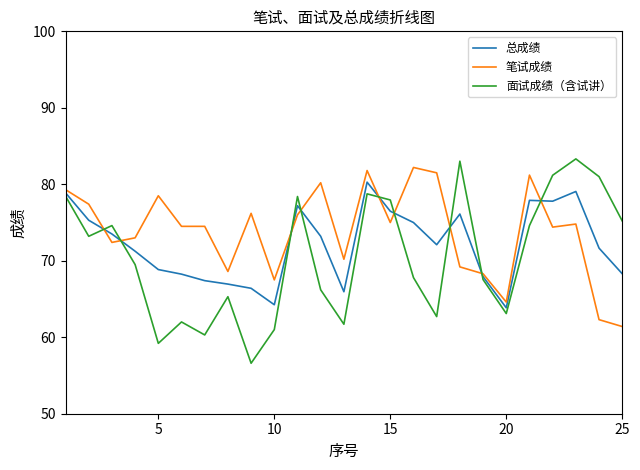

What is the smallest value displayed?

56.6